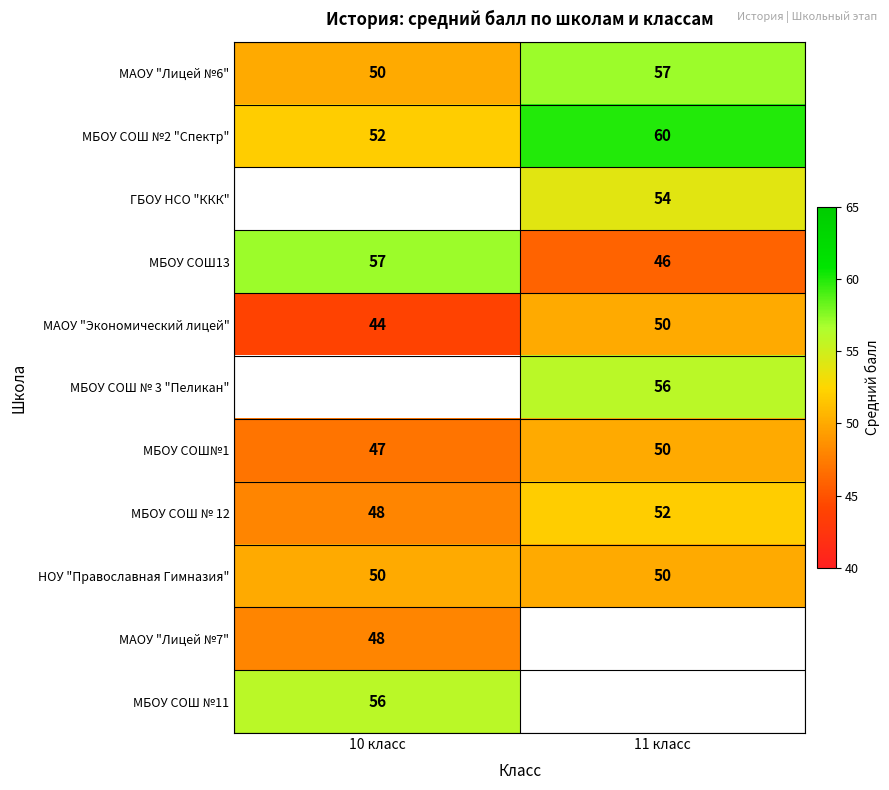

Count the МБОУ СОШ № 12 values in the range 48 to 52.

2